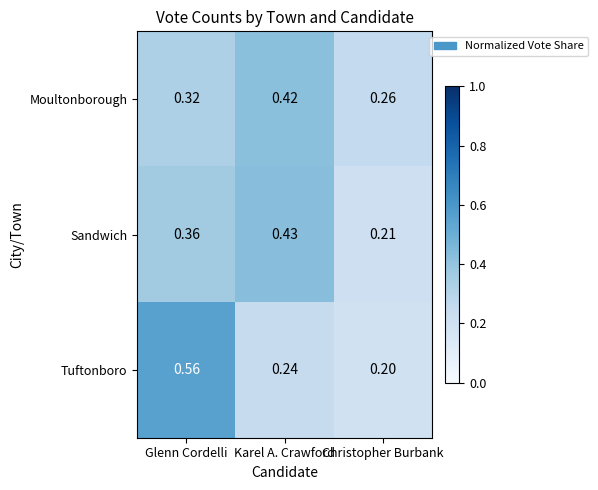

At which category is the sum across all series the highest?

Glenn Cordelli